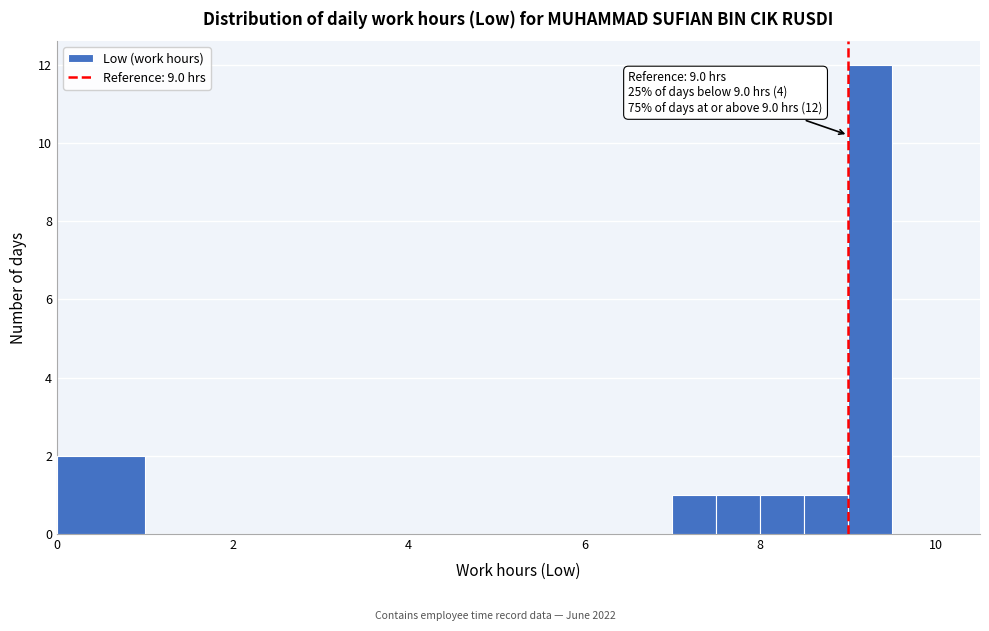

Around what value on the x-axis is the tallest bar? Give the approximate position of its centre, as read against the axis.

9.2